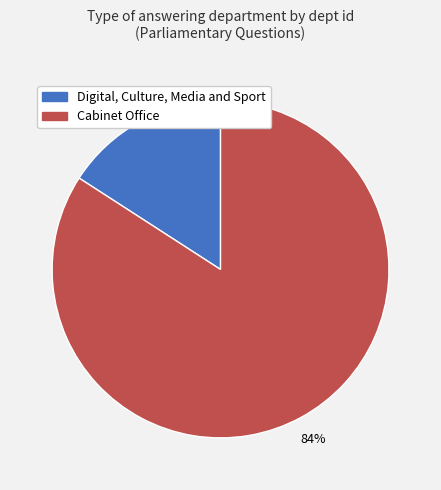

Rank the categories by value from highest to lowest.

Cabinet Office, Digital, Culture, Media and Sport